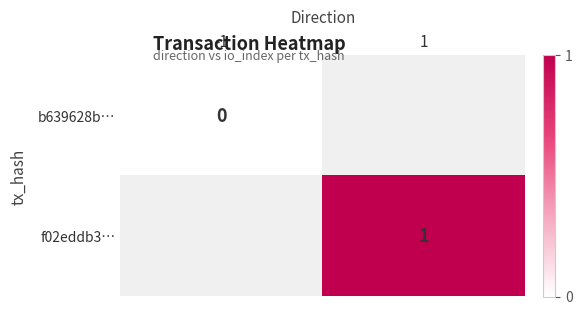

Is the value of b639628b… at -1 greater than the value of f02eddb3… at 1?

No